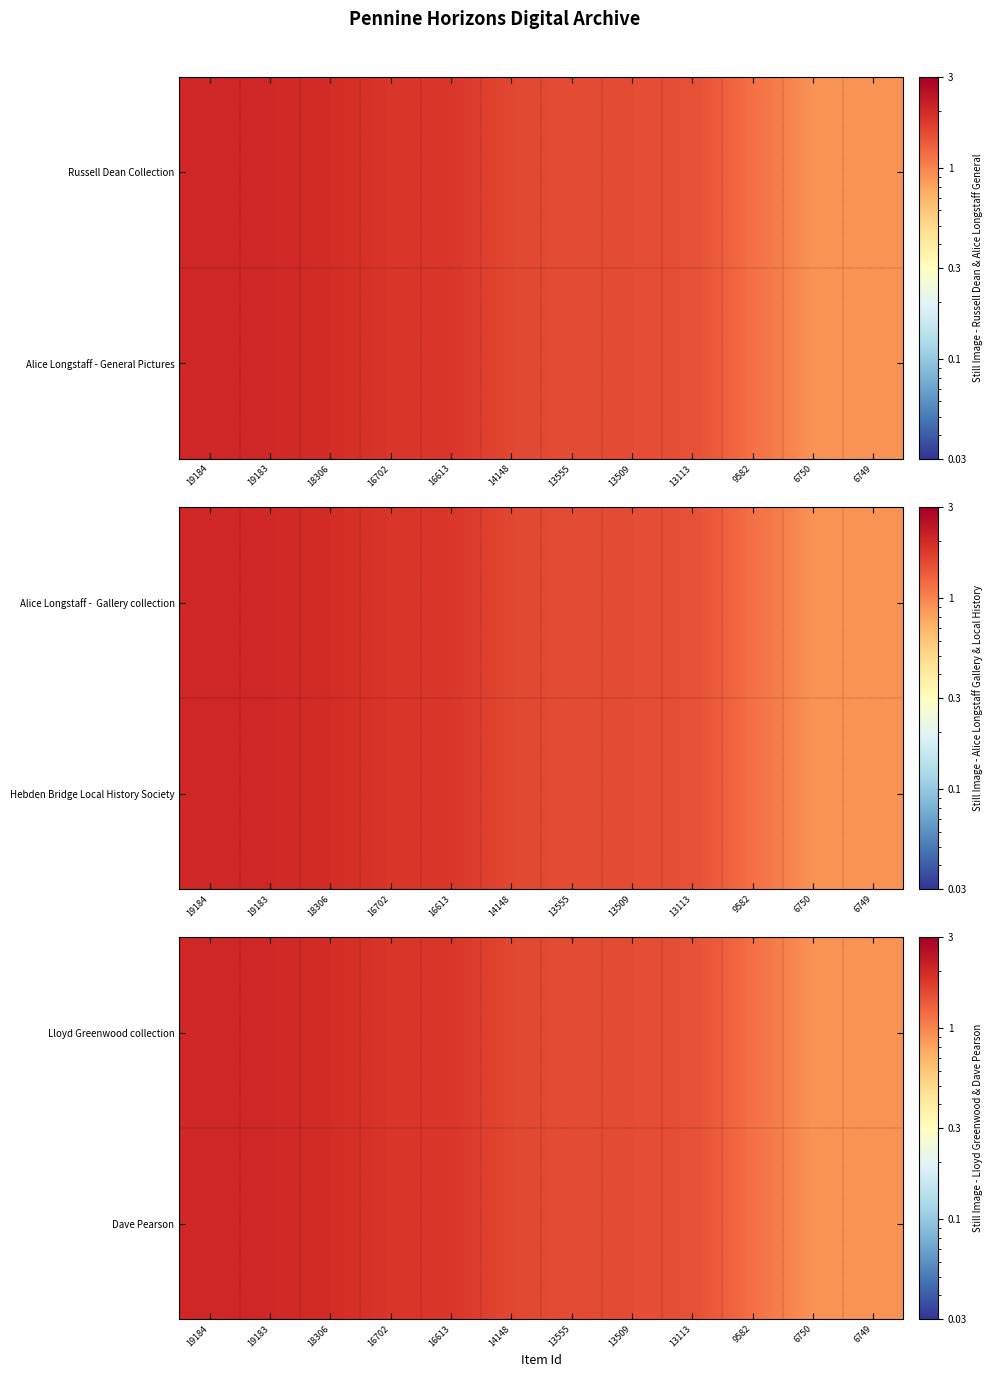

The value of Dave Pearson at 18306 is 1.9. True or false?

True